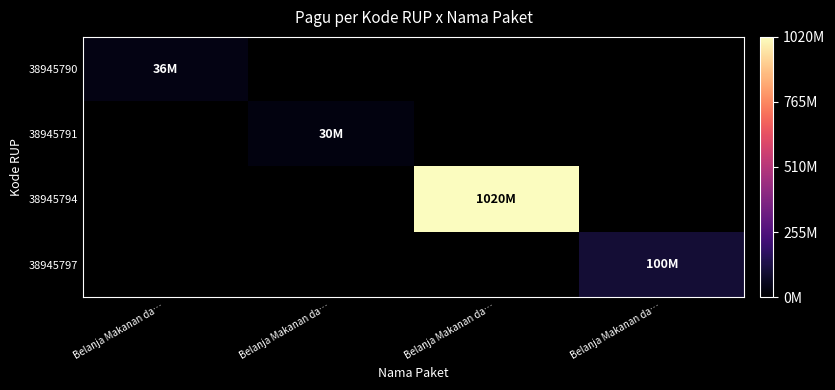

Reading left to right, extract all data points from this chart.

38945790: Belanja Makanan da…=36000000	Belanja Makanan da…=0	Belanja Makanan da…=0	Belanja Makanan da…=0
38945791: Belanja Makanan da…=0	Belanja Makanan da…=30000000	Belanja Makanan da…=0	Belanja Makanan da…=0
38945794: Belanja Makanan da…=0	Belanja Makanan da…=0	Belanja Makanan da…=1020000000	Belanja Makanan da…=0
38945797: Belanja Makanan da…=0	Belanja Makanan da…=0	Belanja Makanan da…=0	Belanja Makanan da…=100000000